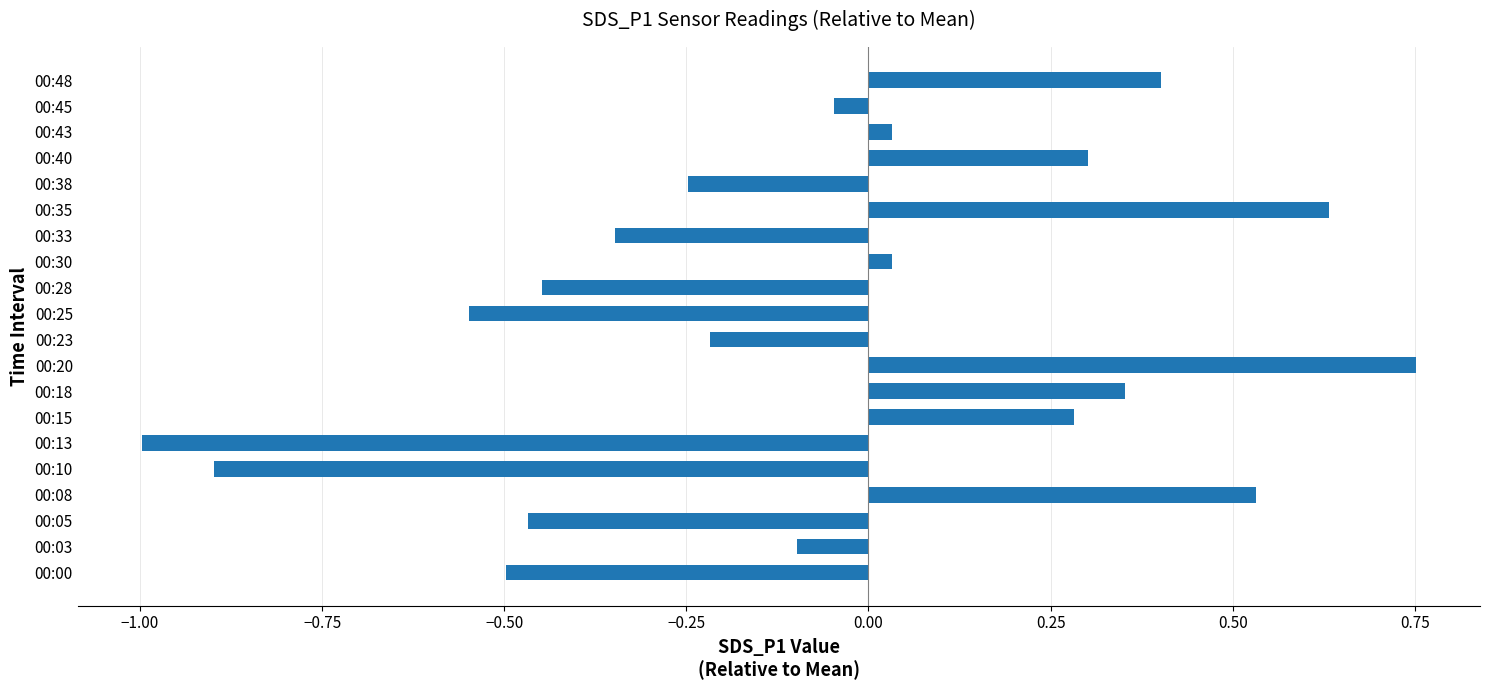

What is the difference between the values at 00:23 and 00:20?

1.0